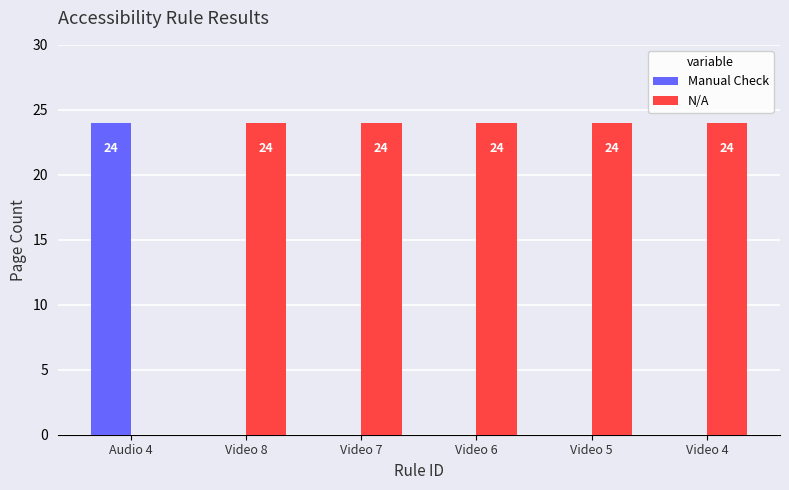

At which label is N/A closest to 12?

Audio 4